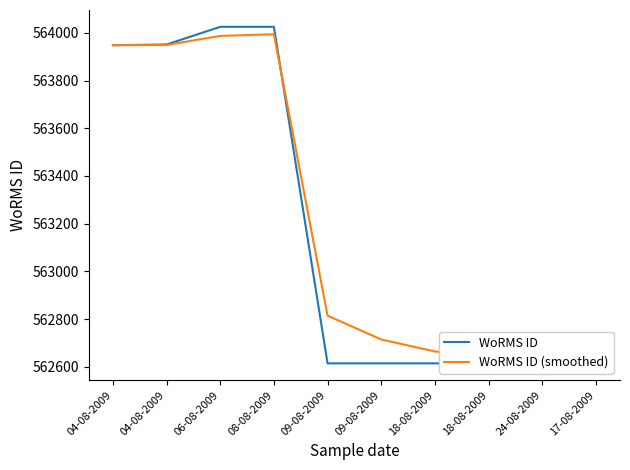

What is the approximate value of WoRMS ID (smoothed) at 08-08-2009, to the nearest 50?

564000